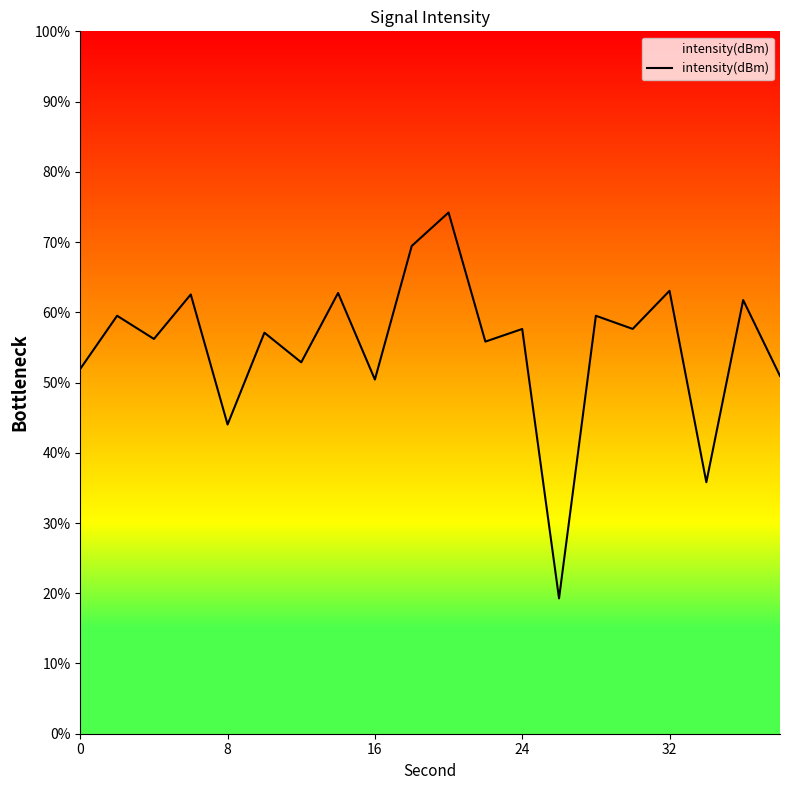

What is the smallest value displayed?

19.3